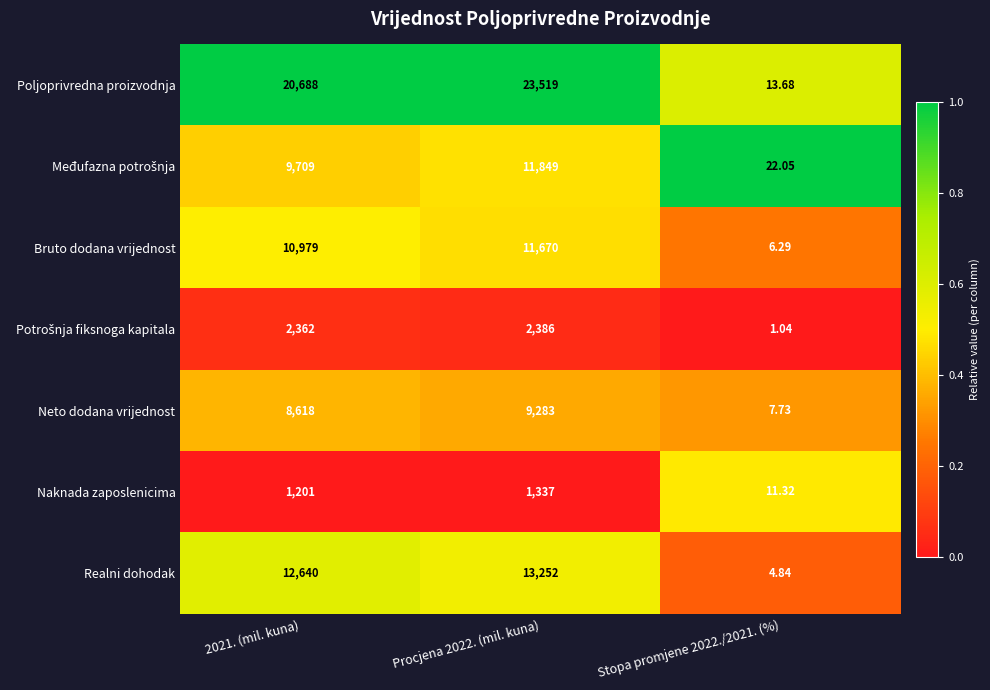

Which series has the widest spread of values?

Poljoprivredna proizvodnja